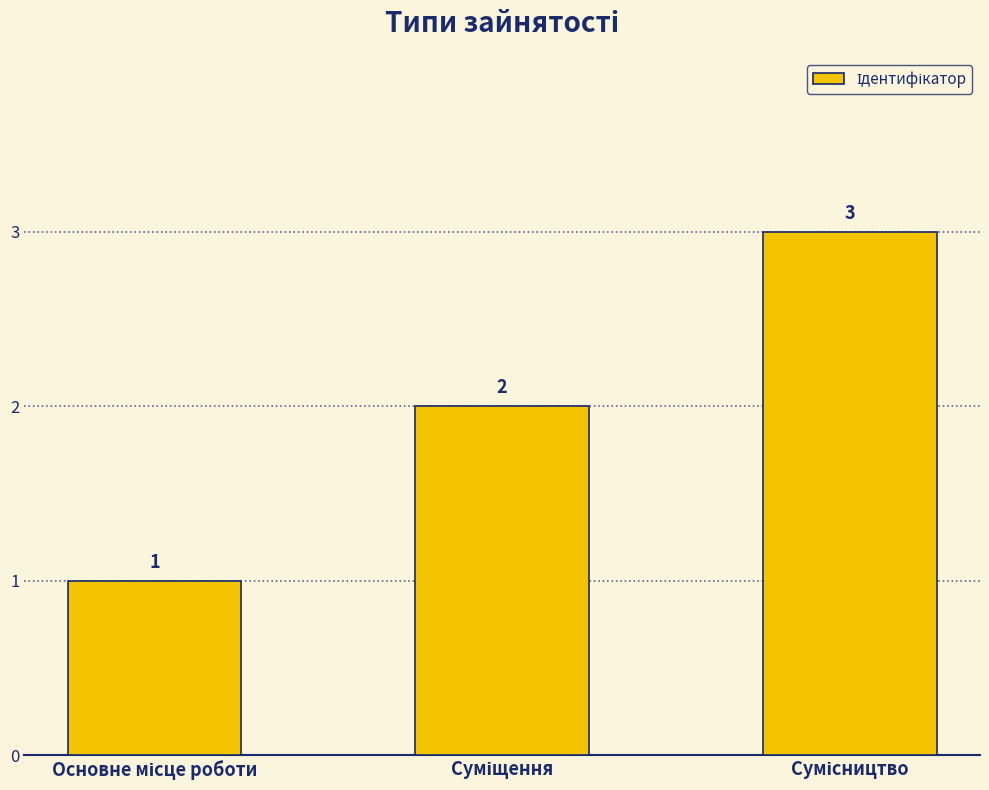

Count the values in the range 1 to 3.

3